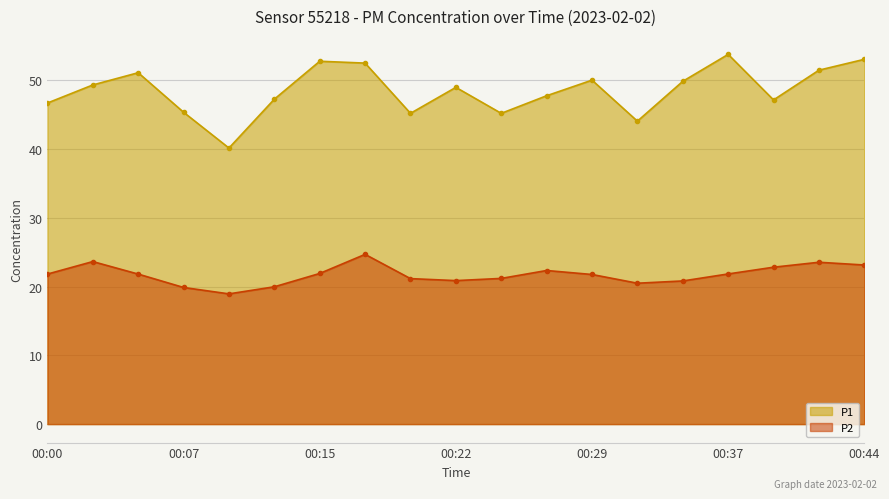

What is the maximum value for P1?

53.8